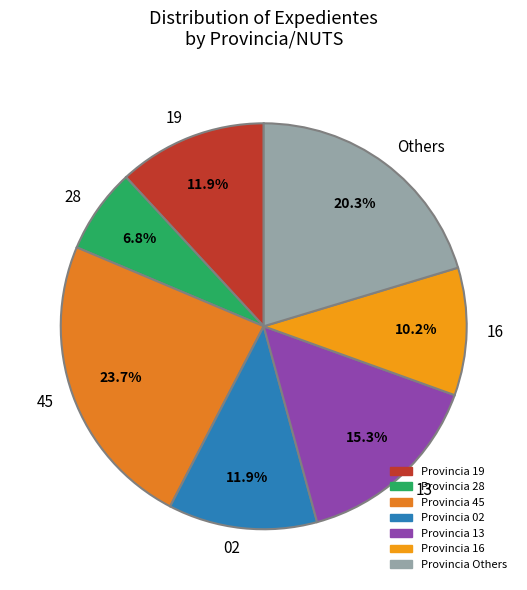

Approximately how many times larger is the value at 28 compared to Others?

0.3